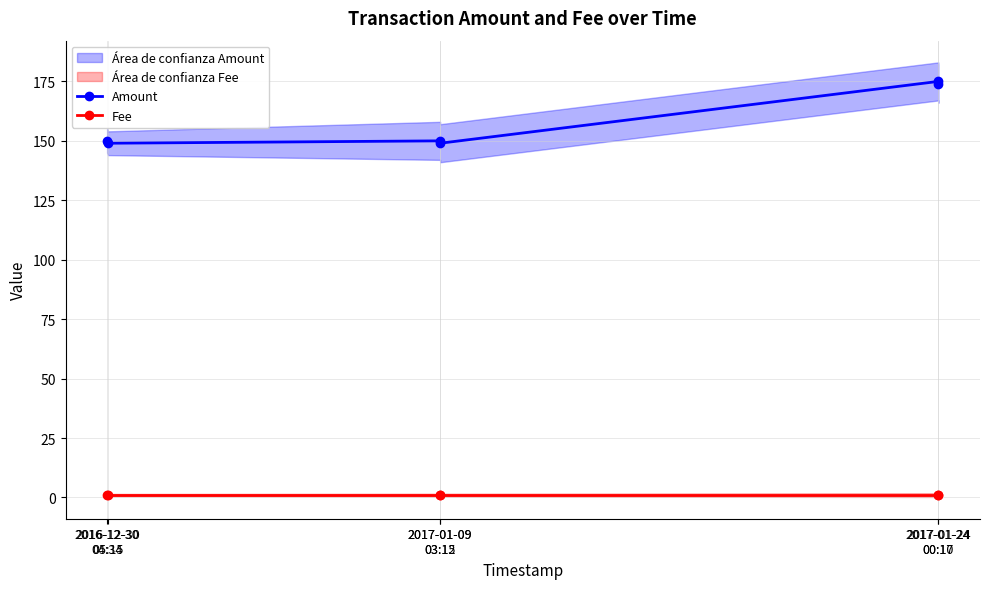

True or false: Fee and Amount cross at least once.

False